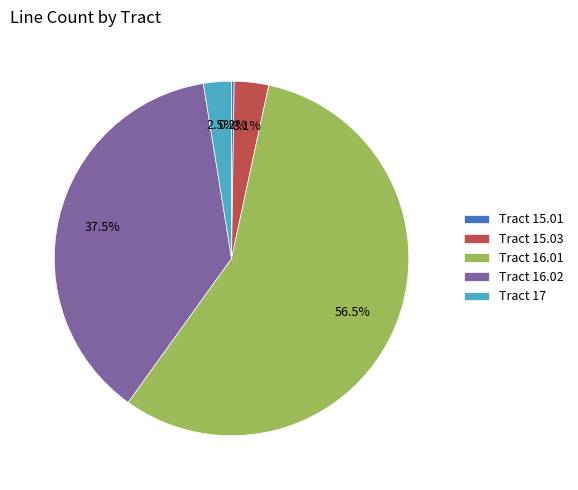

What is the largest slice in the pie chart?

Tract 16.01